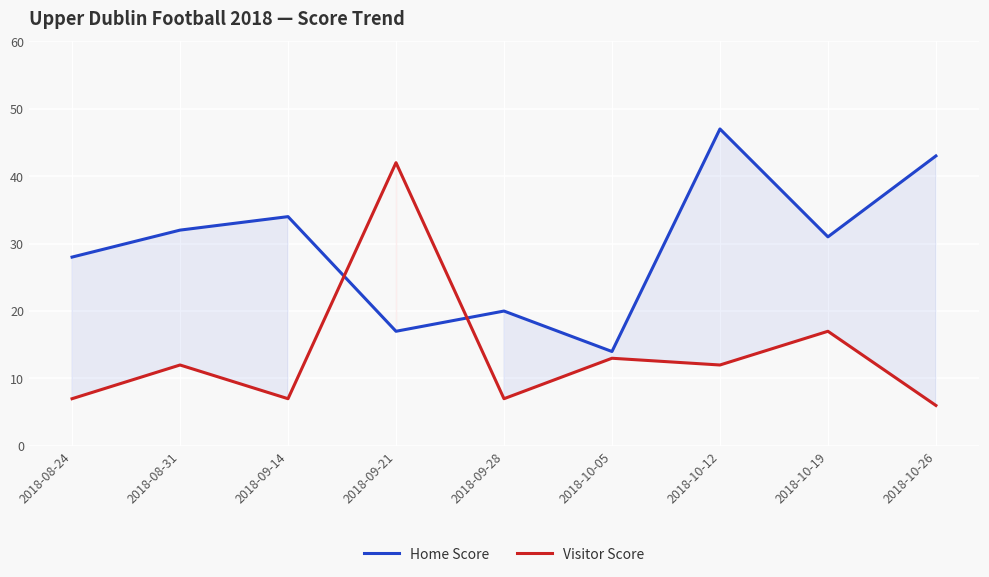

True or false: Visitor Score has more than 0 points higher than both neighbors.

True